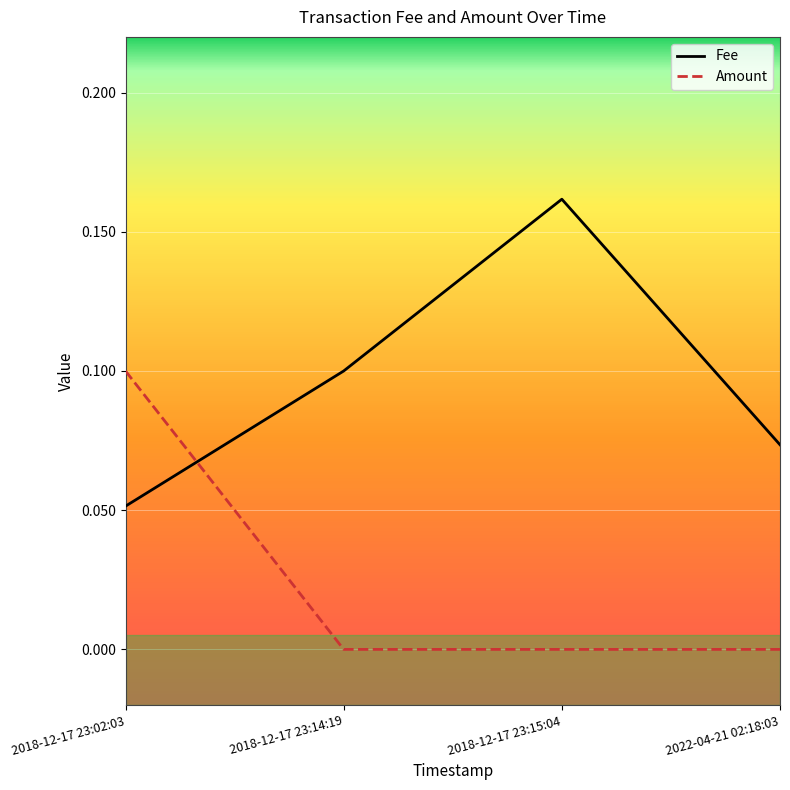

Is it true that Fee equals 0.0 at 2022-04-21 02:18:03?

False